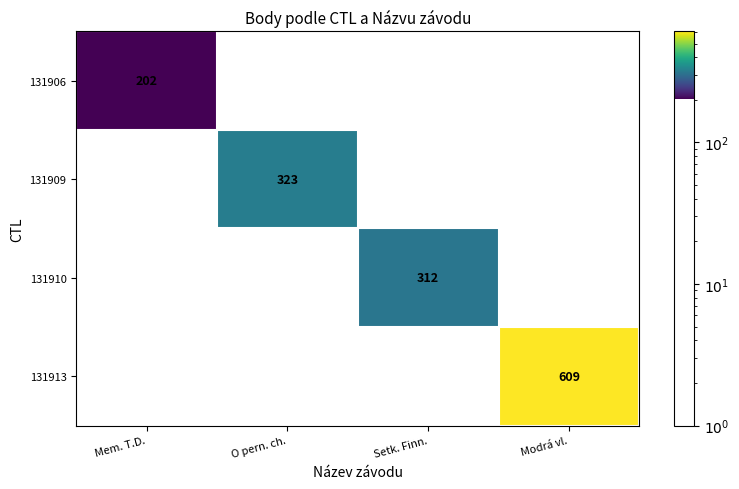

How many data points in 131910 are above 0?

1